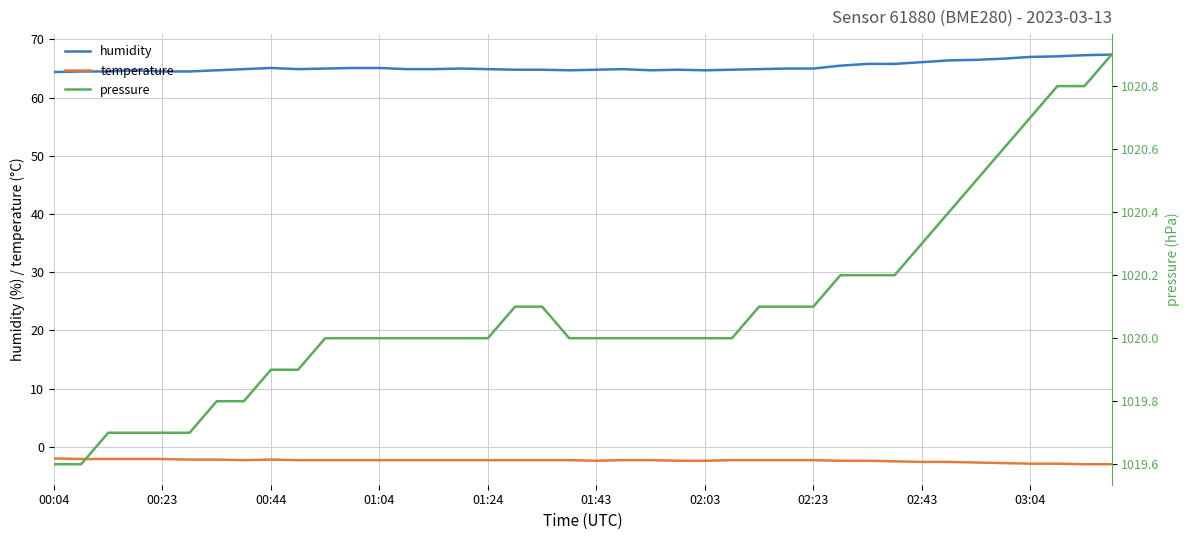

Reading left to right, list all the values displayed in this chart.

humidity: 64.4	64.5	64.5	64.7	64.5	64.5	64.7	64.9	65.1	64.9	65.0	65.1	65.1	64.9	64.9	65.0	64.9	64.8	64.8	64.7	64.8	64.9	64.7	64.8	64.7	64.8	64.9	65.0	65.0	65.5	65.8	65.8	66.1	66.4	66.5	66.7	67.0	67.1	67.3	67.4
temperature: -2.0	-2.1	-2.1	-2.1	-2.1	-2.2	-2.2	-2.3	-2.2	-2.3	-2.3	-2.3	-2.3	-2.3	-2.3	-2.3	-2.3	-2.3	-2.3	-2.3	-2.4	-2.3	-2.3	-2.4	-2.4	-2.3	-2.3	-2.3	-2.3	-2.4	-2.4	-2.5	-2.6	-2.6	-2.7	-2.8	-2.9	-2.9	-3.0	-3.0
pressure: 1019.6	1019.6	1019.7	1019.7	1019.7	1019.7	1019.8	1019.8	1019.9	1019.9	1020.0	1020.0	1020.0	1020.0	1020.0	1020.0	1020.0	1020.1	1020.1	1020.0	1020.0	1020.0	1020.0	1020.0	1020.0	1020.0	1020.1	1020.1	1020.1	1020.2	1020.2	1020.2	1020.3	1020.4	1020.5	1020.6	1020.7	1020.8	1020.8	1020.9